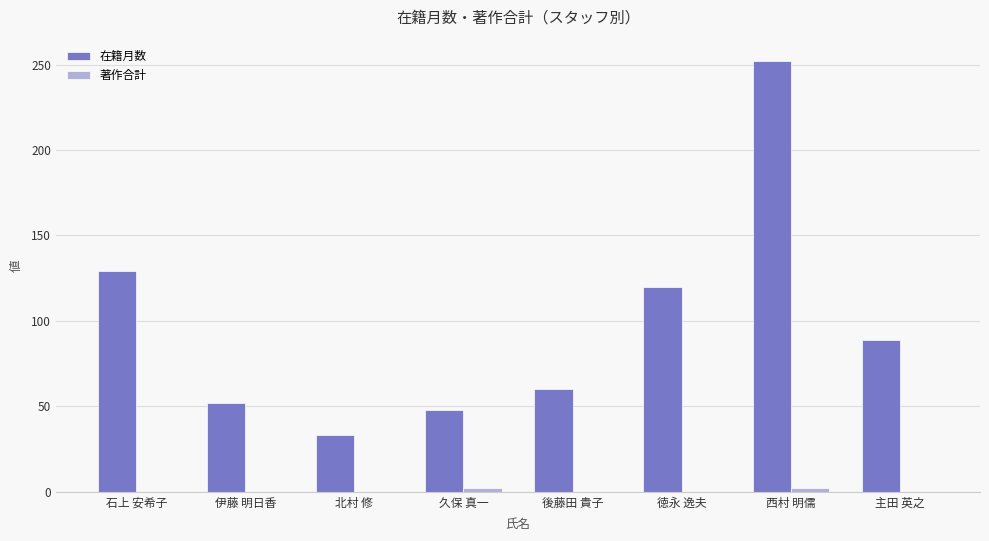

Which series has the largest total across all categories?

在籍月数